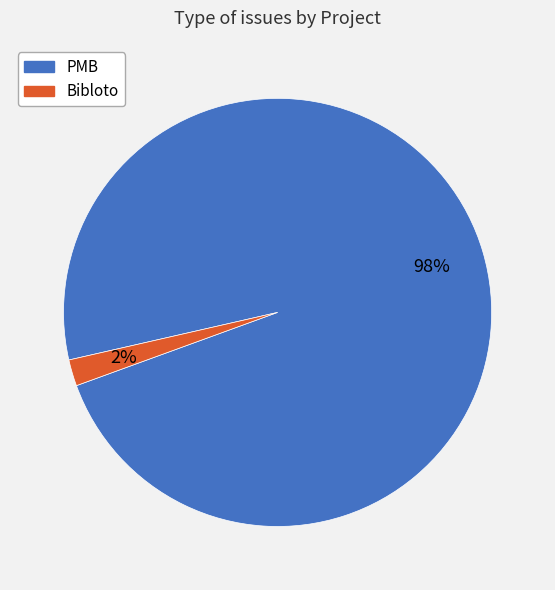

To the nearest percent, what is the difference between the largest and smallest slice percentages?

96%